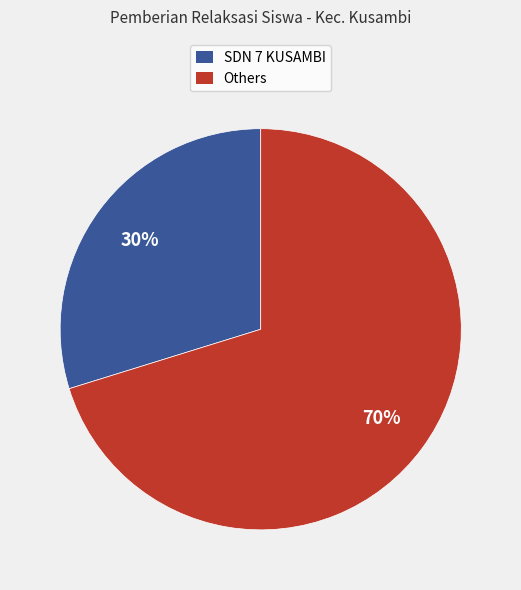

Which category has the biggest portion of the pie?

Others